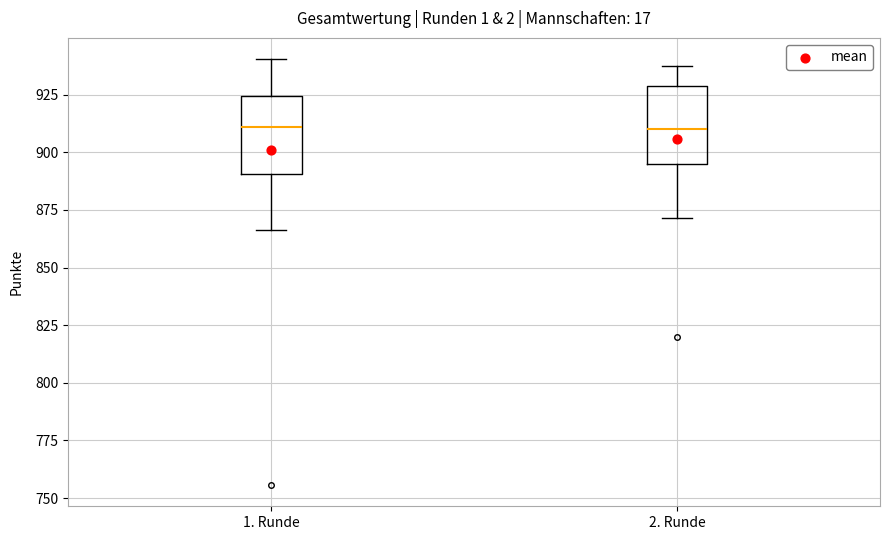

Reading left to right, read every box against the y-axis: the position of its median line, the range the box covers, and the ends of its whiskers. The values are not printed on the chart, so give them approximately, as read against the axis.

1. Runde: median 910, box 890 to 925, whiskers 865 to 940
2. Runde: median 910, box 895 to 930, whiskers 870 to 935